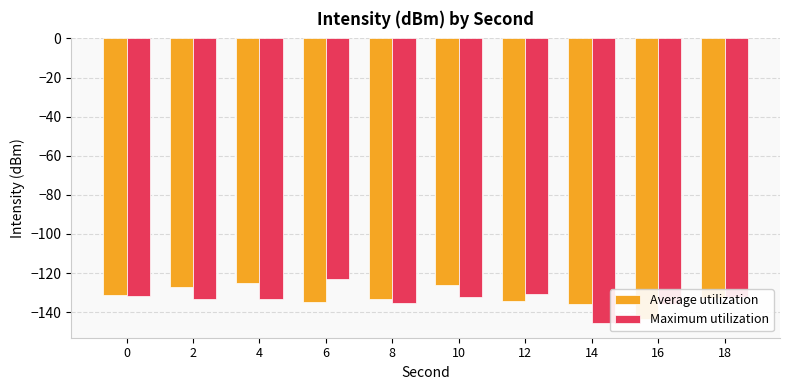

What is the spread (max minus min) of values at 4?

8.4